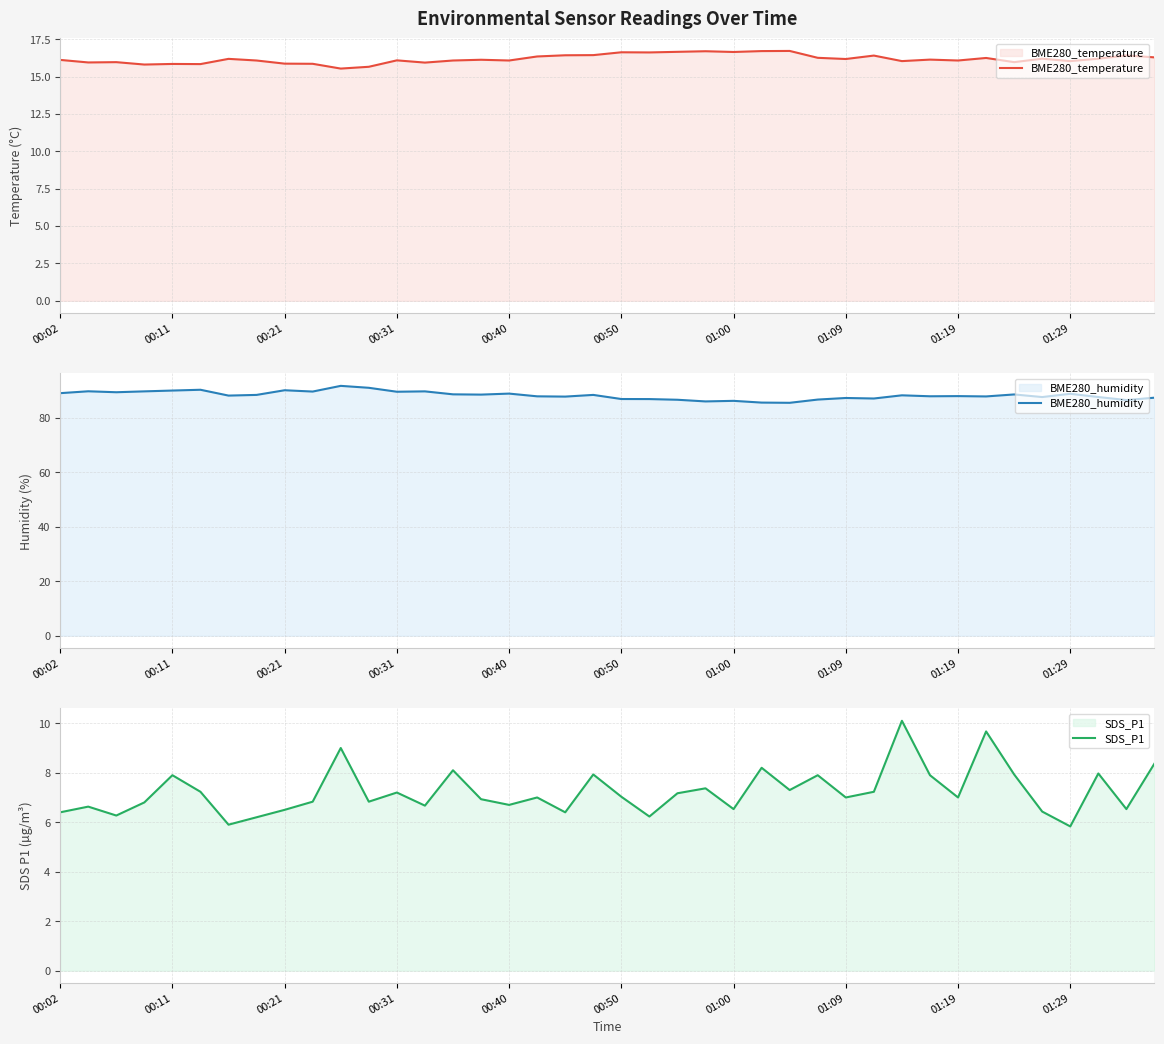

List the series in order of their peak value, highest first.

BME280_humidity, BME280_temperature, SDS_P1